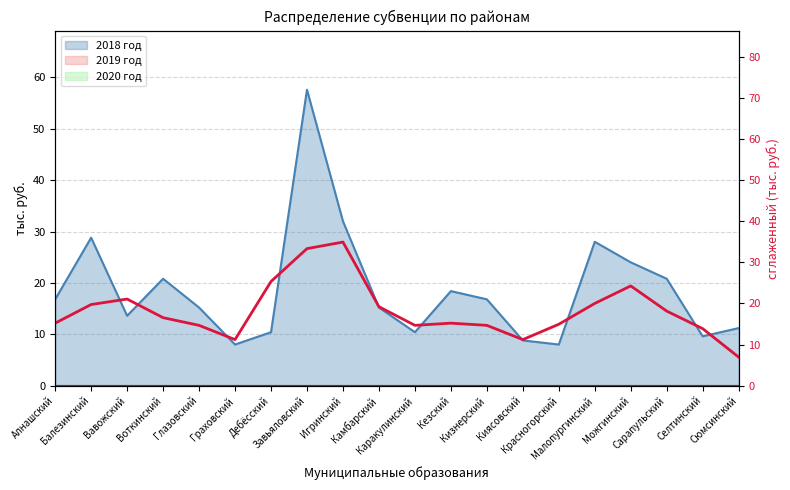

Count the number of data series in this chart.

1